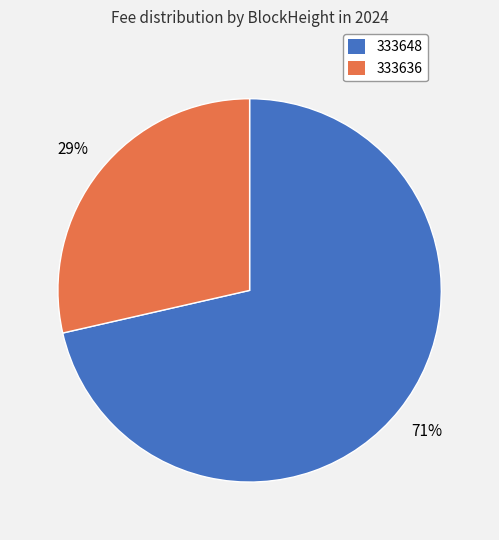

True or false: 333636 accounts for 16% of the total.

False